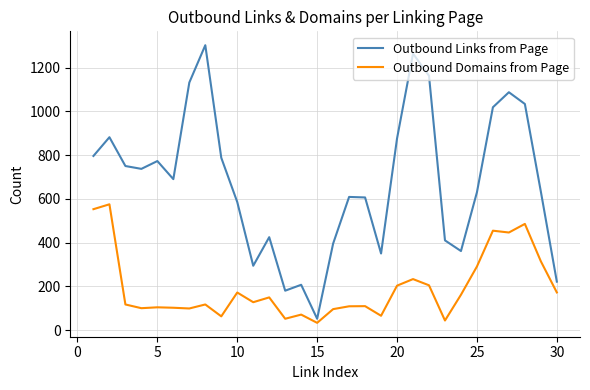

What is the maximum value shown in the chart?

1303.0